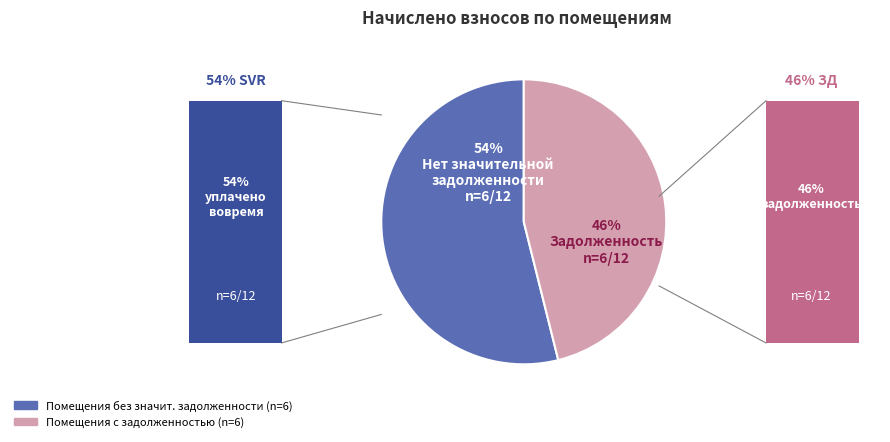

Does any single category account for the majority?

Yes